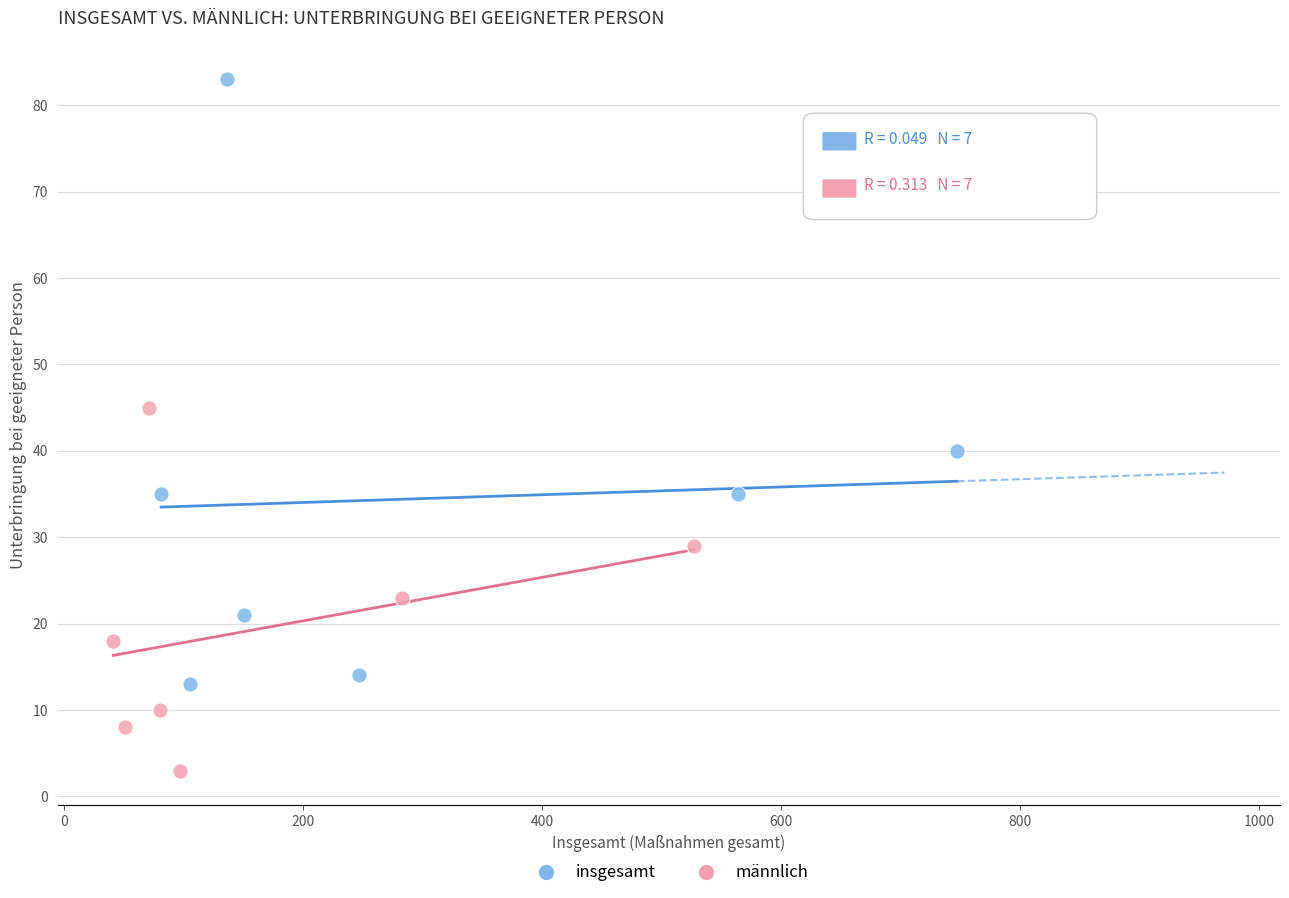

Which series has the widest spread of Y values?

insgesamt